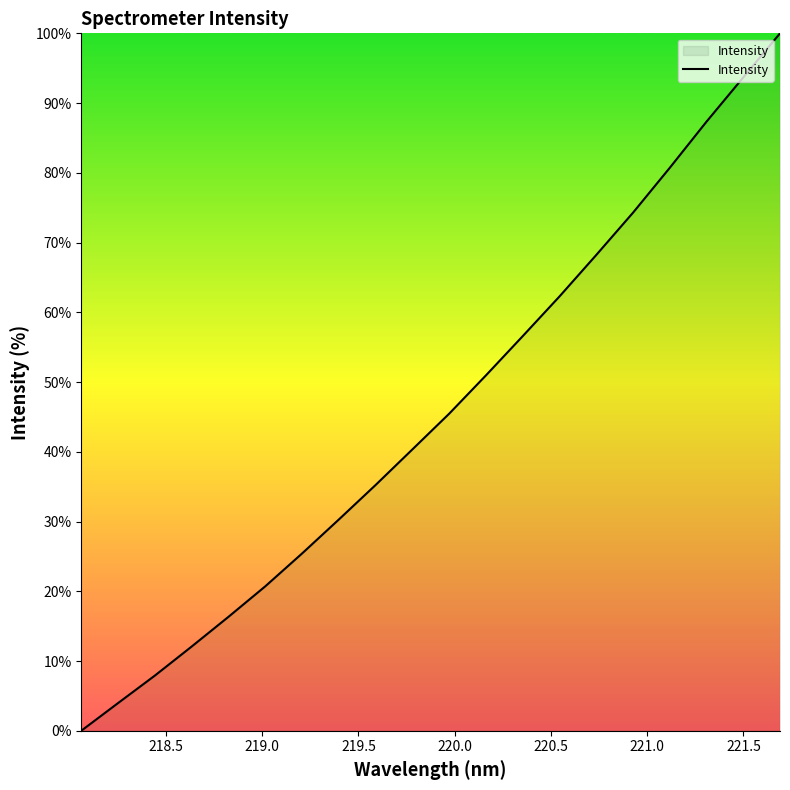

What is the greatest value displayed?

100.0